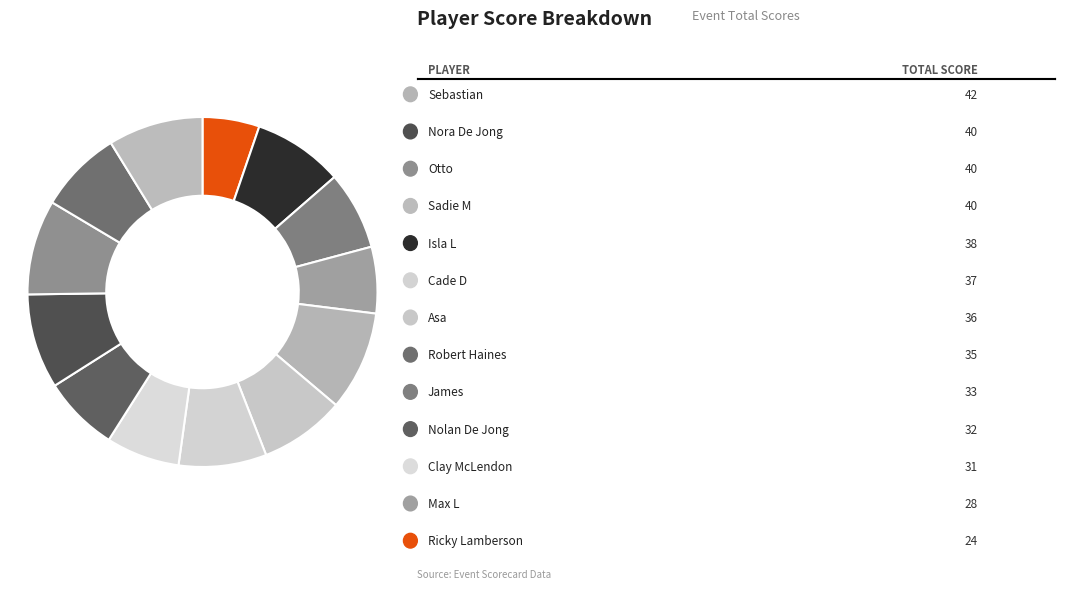

How many segments does this pie chart have?

13